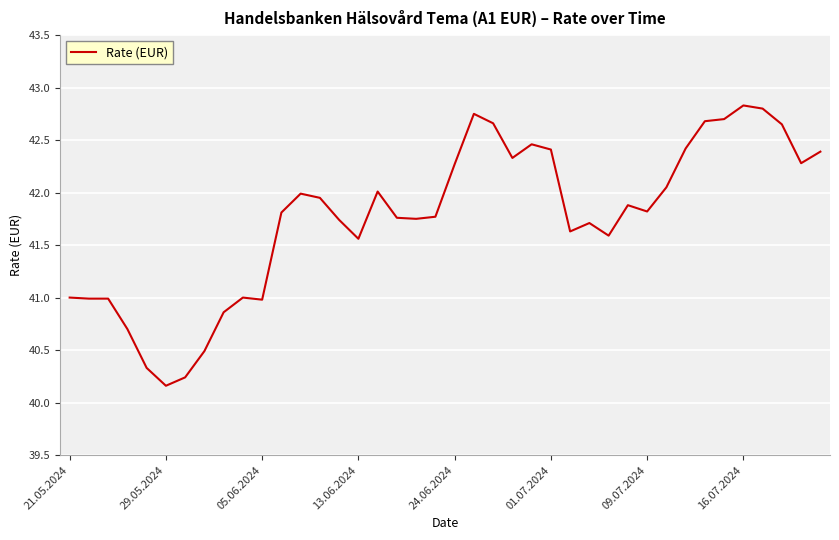

What is the difference between the maximum and minimum values?

2.7